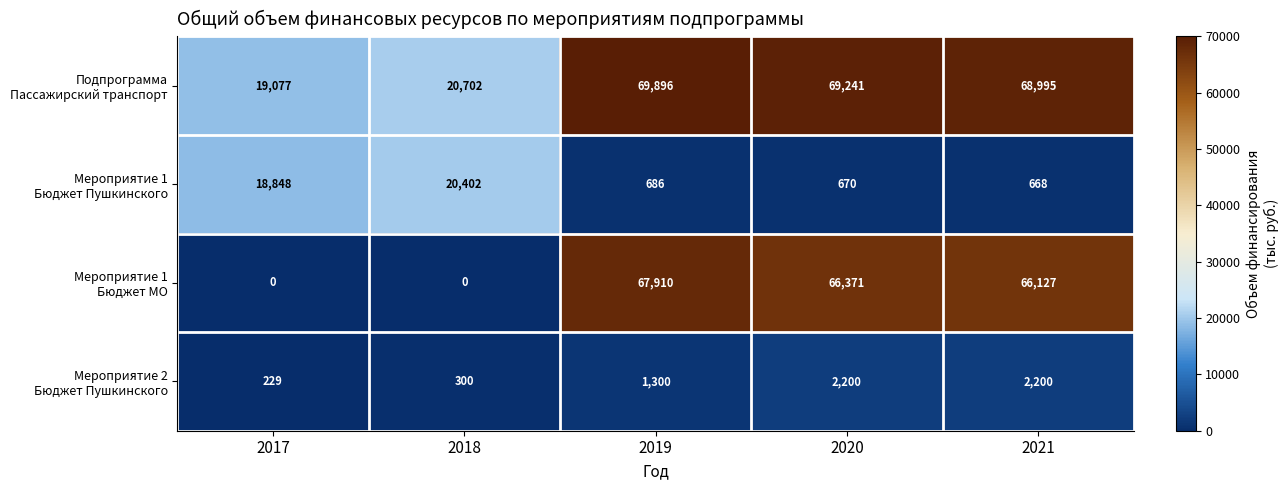

What is the maximum value shown in the chart?

69896